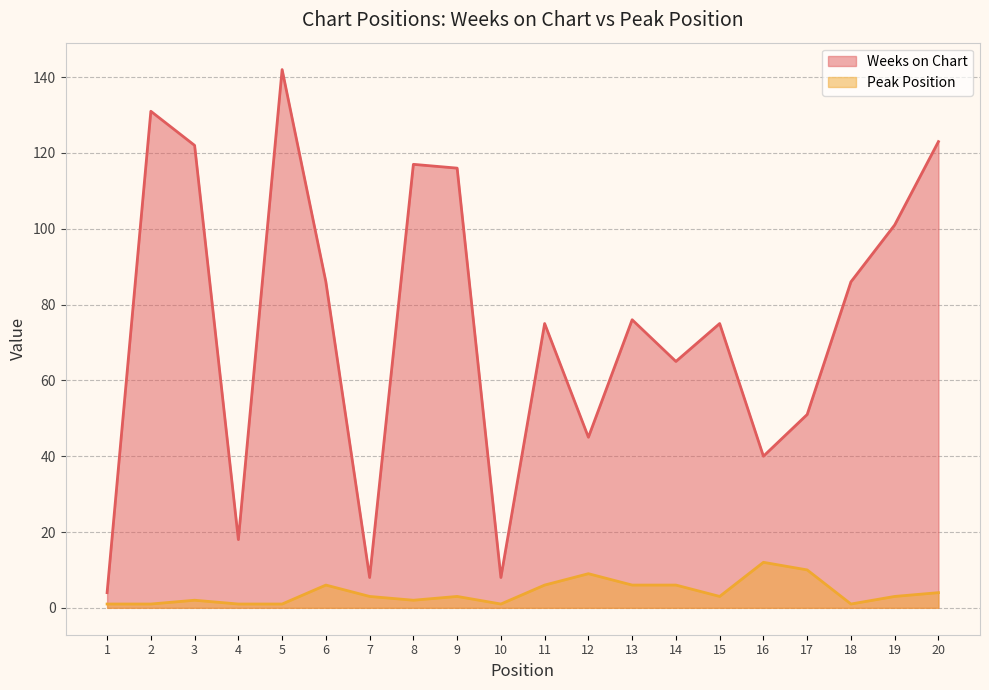

At 8, list the series in order from largest to smallest.

Weeks on Chart, Peak Position